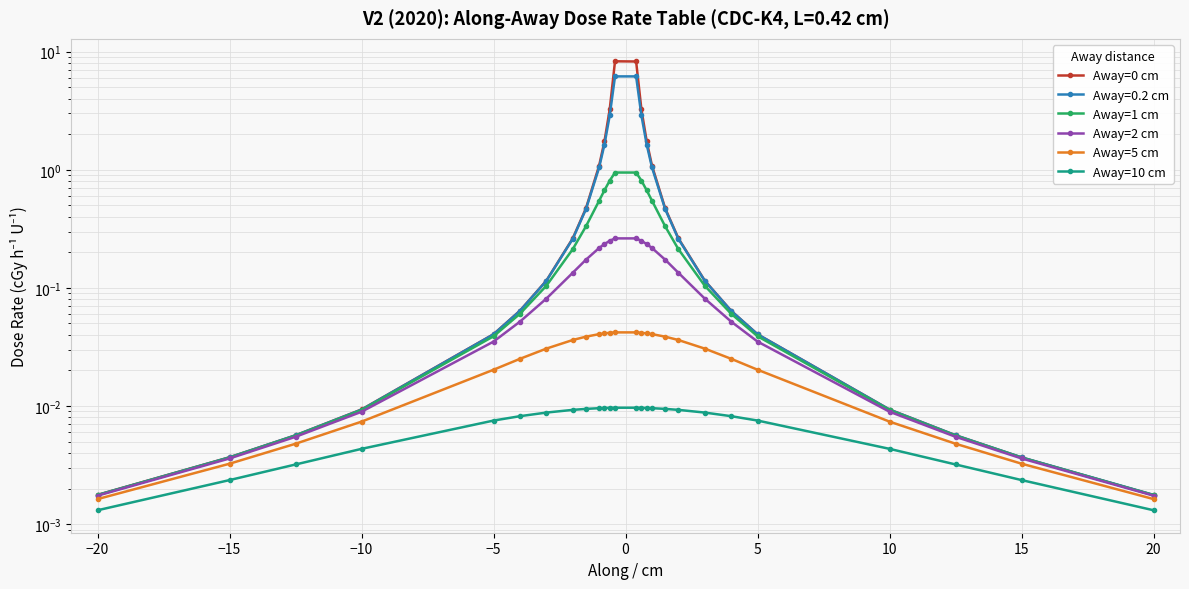

Which series has the largest range (max minus min)?

Away=0 cm